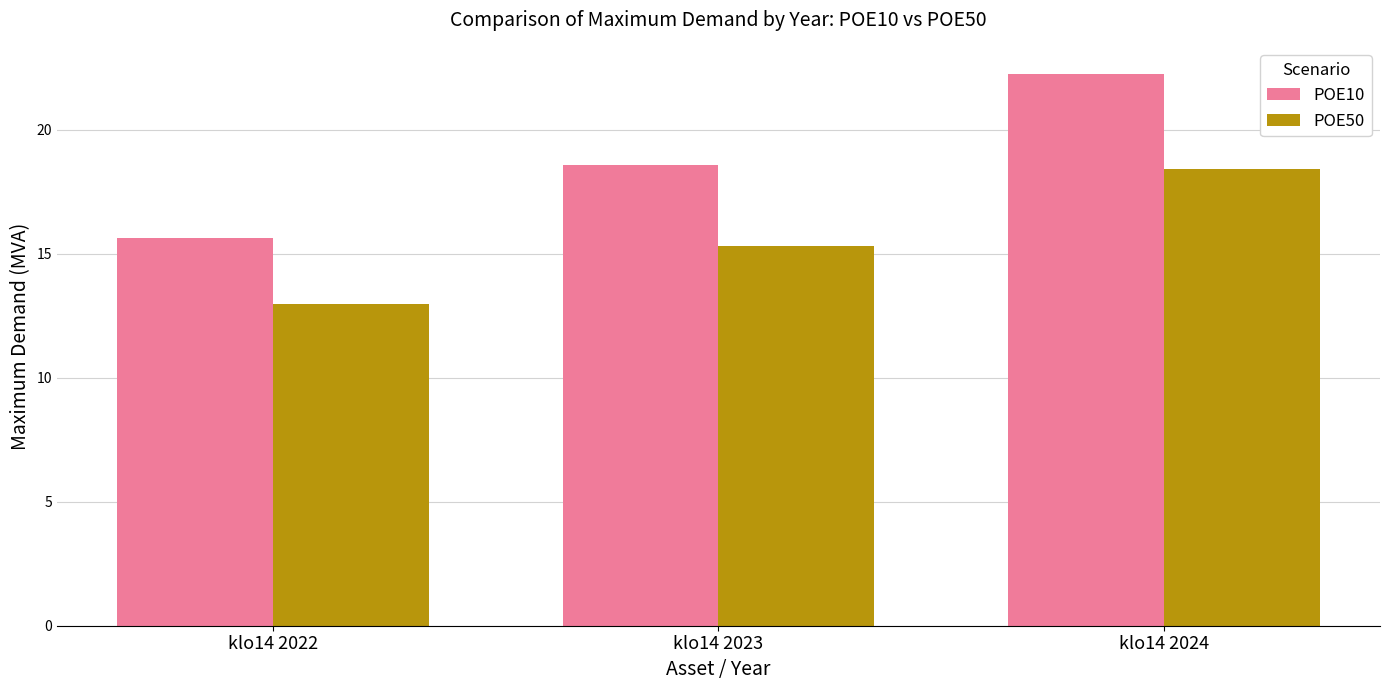

Rank the series by their maximum value, from highest to lowest.

POE10, POE50